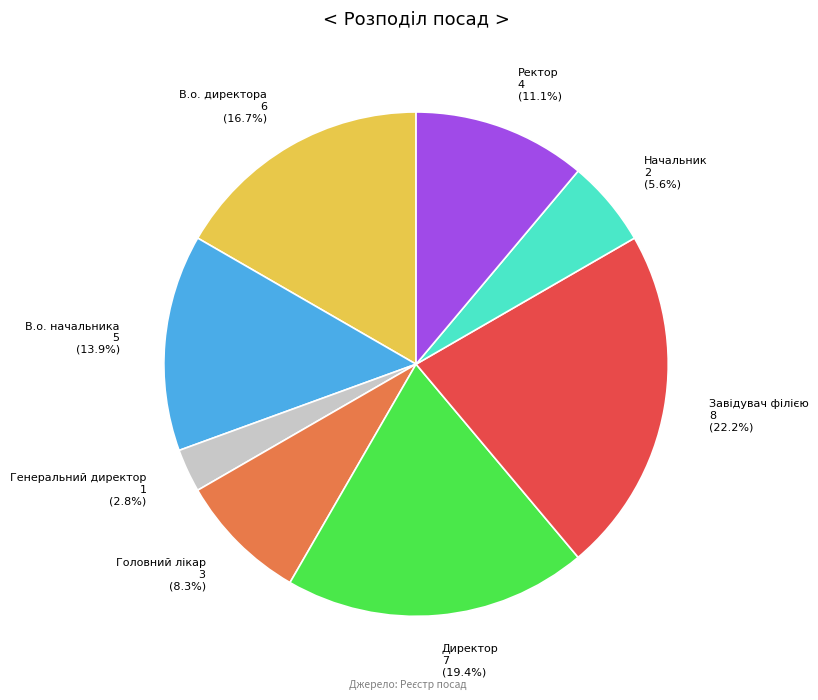

Is there a majority slice in this chart?

No